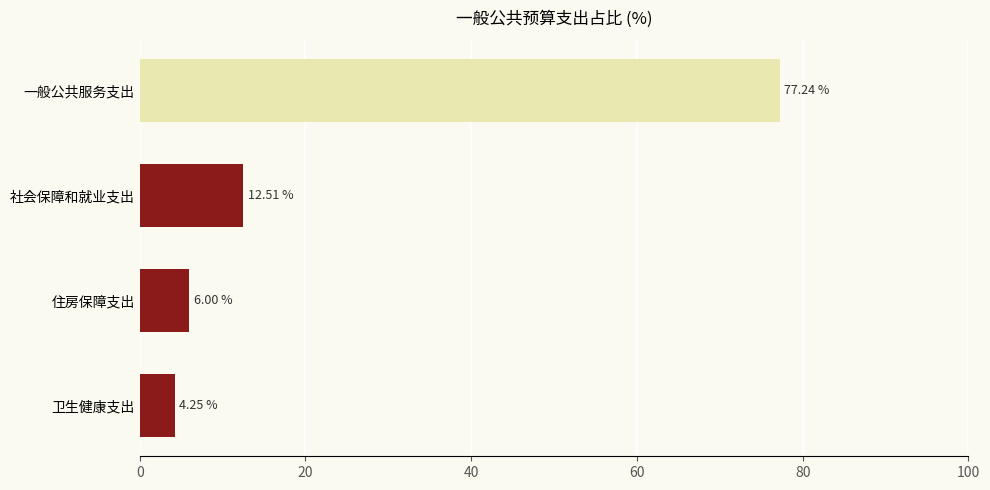

Between 社会保障和就业支出 and 住房保障支出, which is larger?

社会保障和就业支出